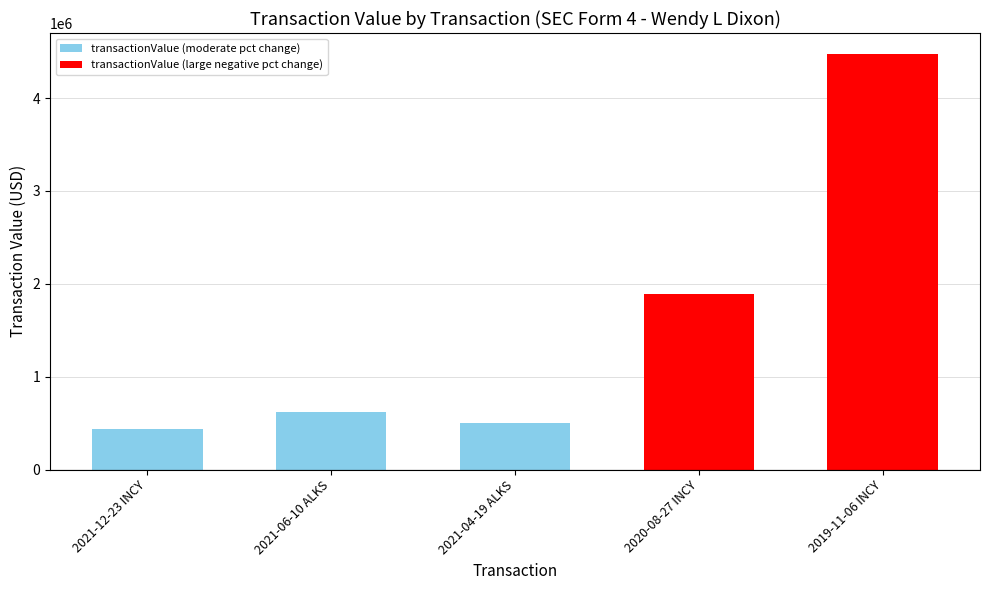

What value does the data have at 2021-04-19 ALKS, to the nearest 100?

500100